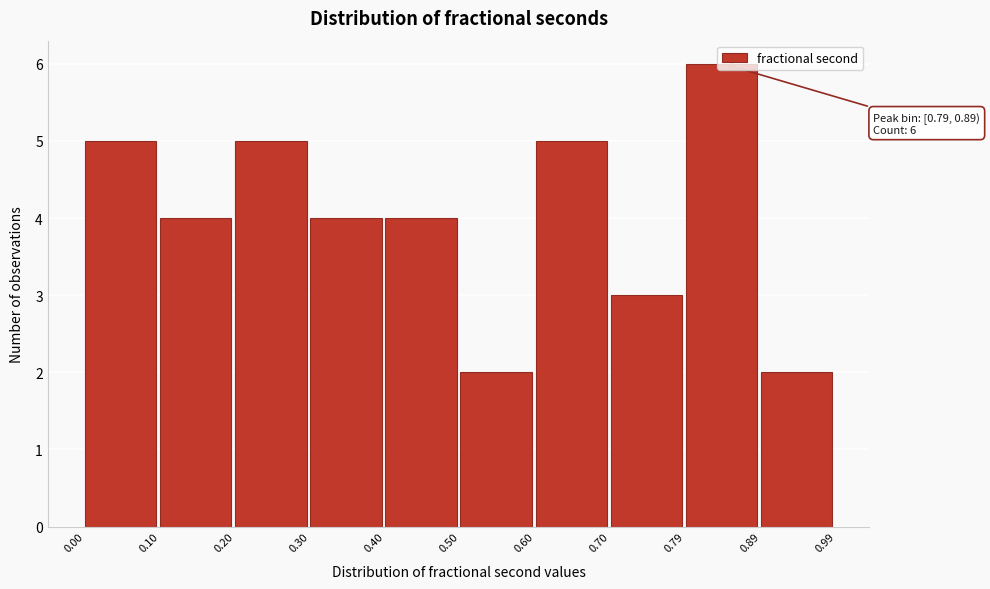

Which range on the x-axis has the tallest bar?

0.79 to 0.89